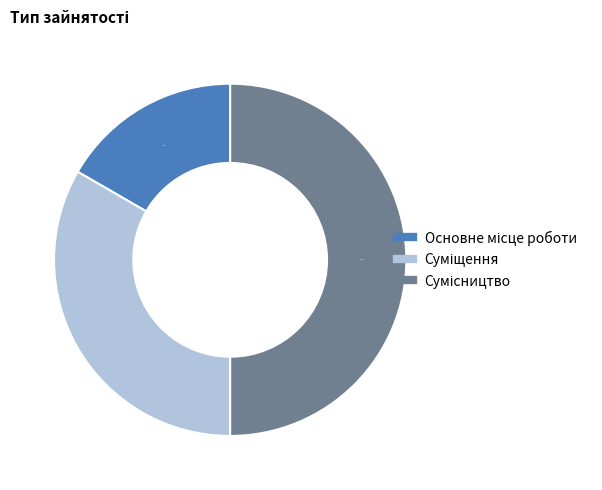

True or false: Суміщення accounts for 48% of the total.

False